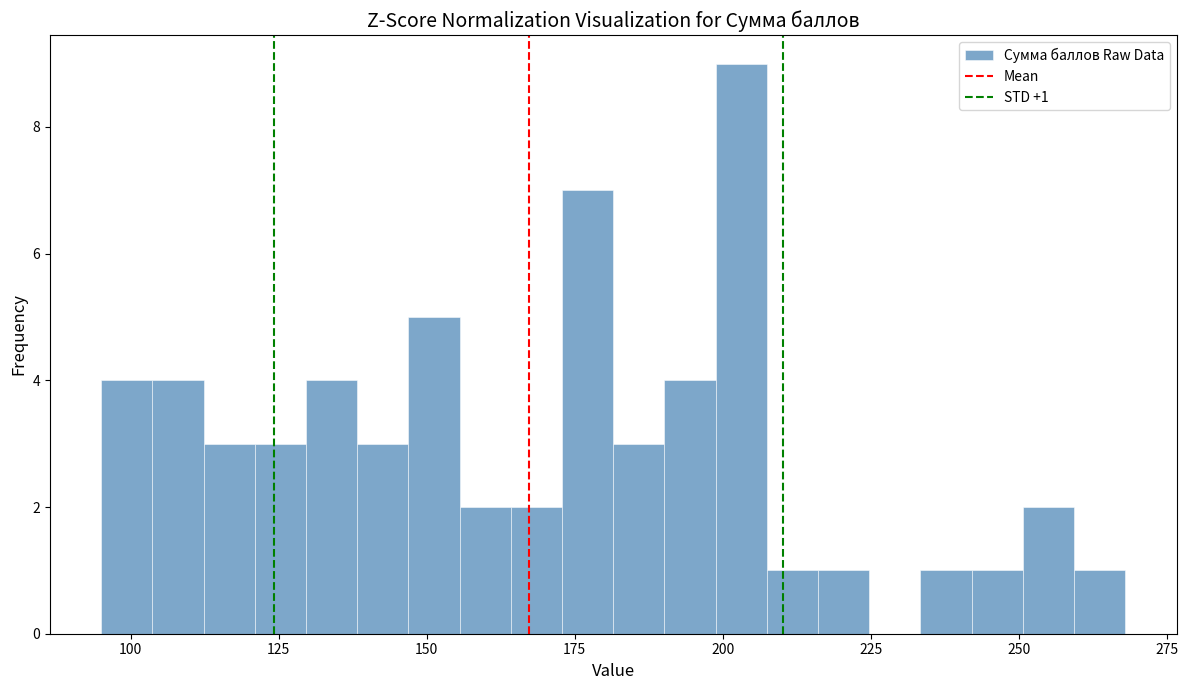

Around what value on the x-axis is the tallest bar? Give the approximate position of its centre, as read against the axis.

205